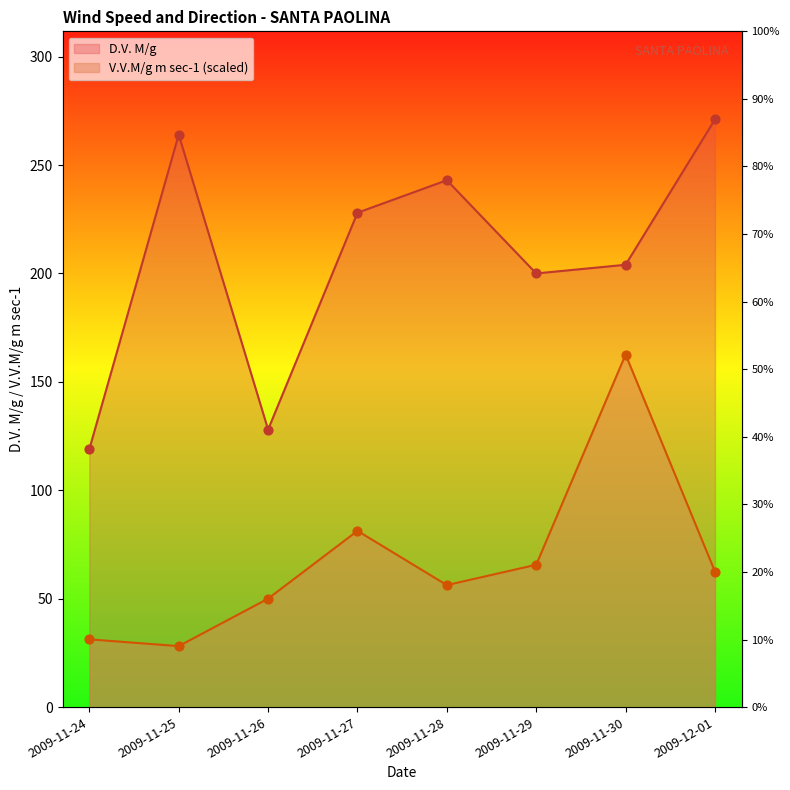

What is the total value across all series at 2009-11-29?

265.7